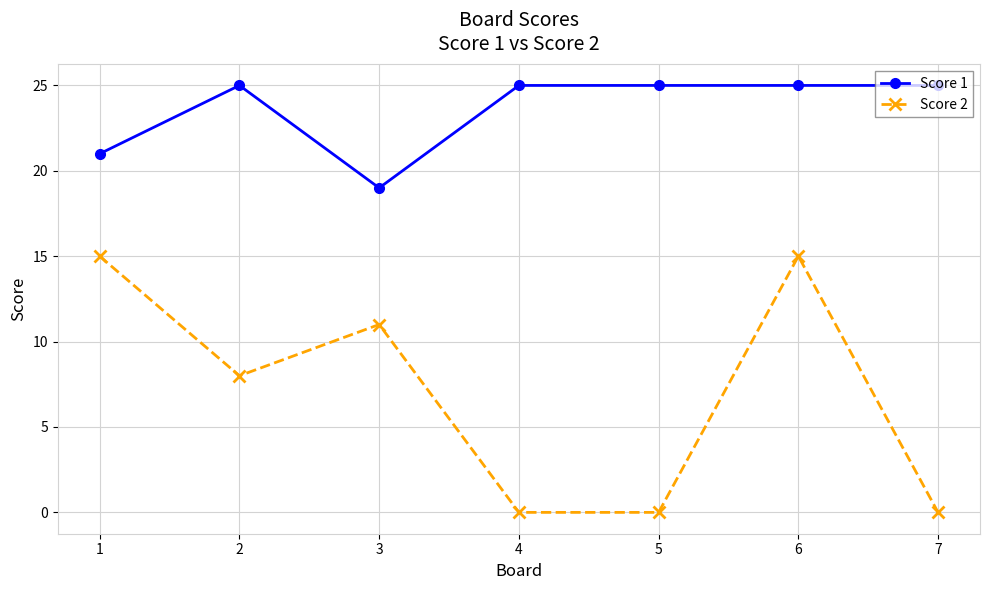

Reading left to right, what are all the values shown in this chart?

Score 1: 1=21	2=25	3=19	4=25	5=25	6=25	7=25
Score 2: 1=15	2=8	3=11	4=0	5=0	6=15	7=0